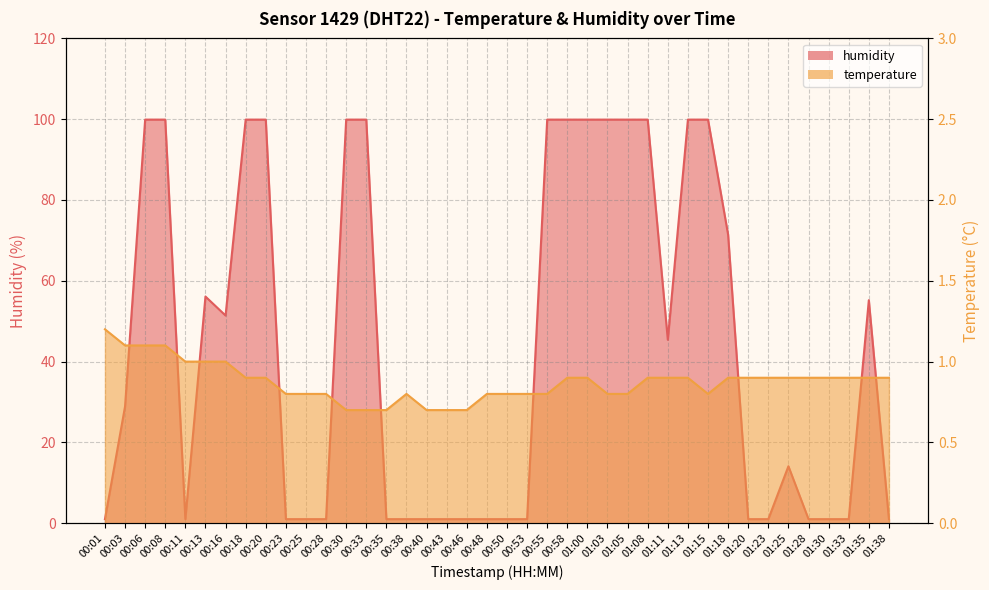

Is the value of humidity at 01:08 greater than the value of temperature at 01:18?

Yes